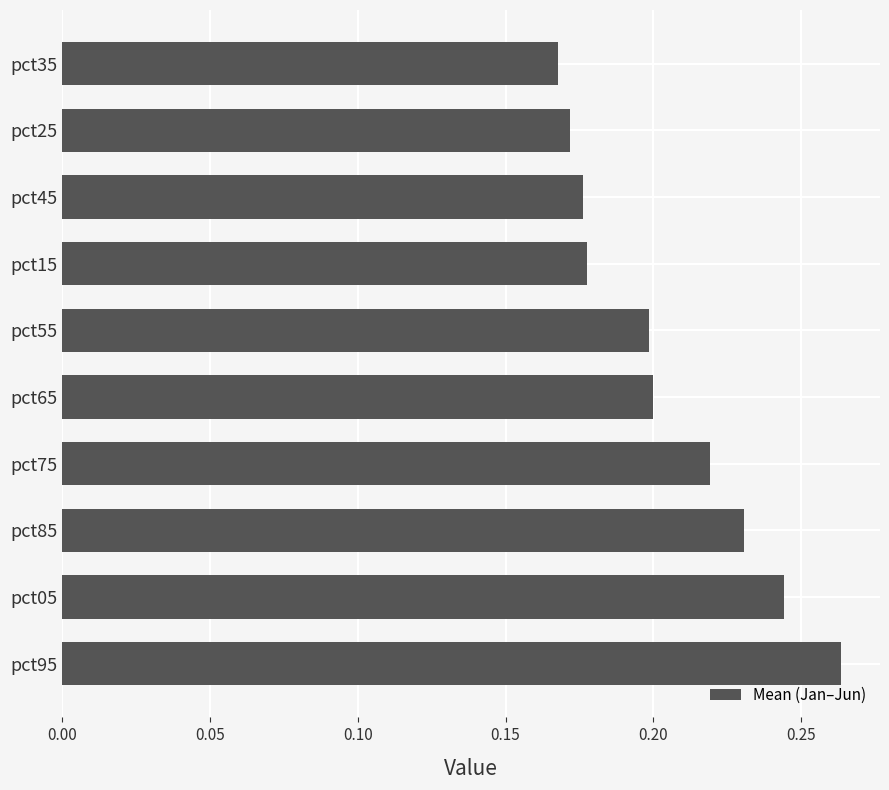

How many values are between 0 and 1?

10